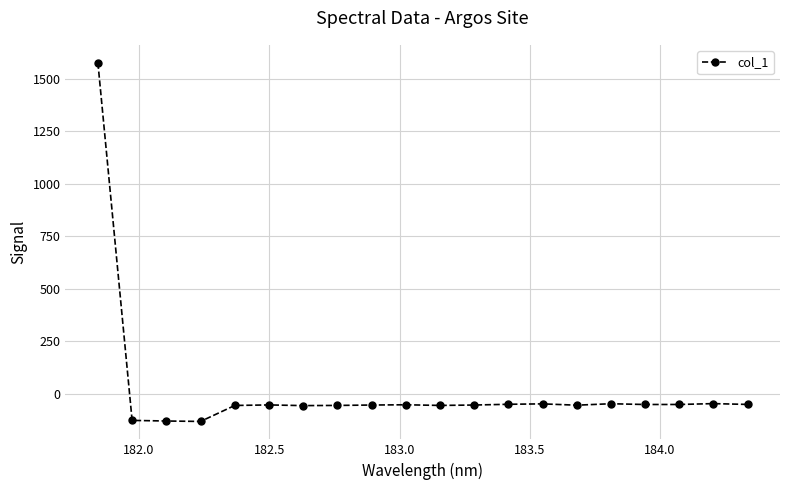

True or false: the data has more than 0 interior local peaks.

True